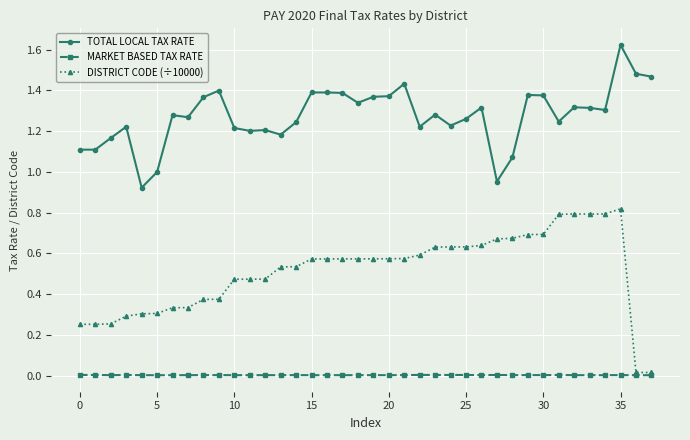

List the series in order of their peak value, highest first.

TOTAL LOCAL TAX RATE, DISTRICT CODE (÷10000), MARKET BASED TAX RATE